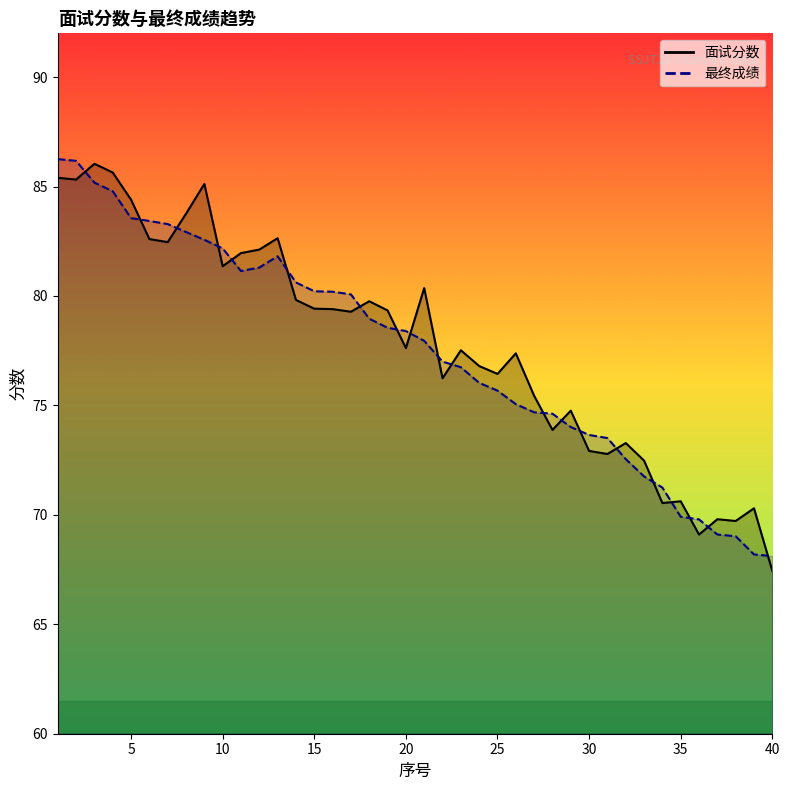

Is the value of 面试分数 at 4 greater than the value of 最终成绩 at 8?

Yes